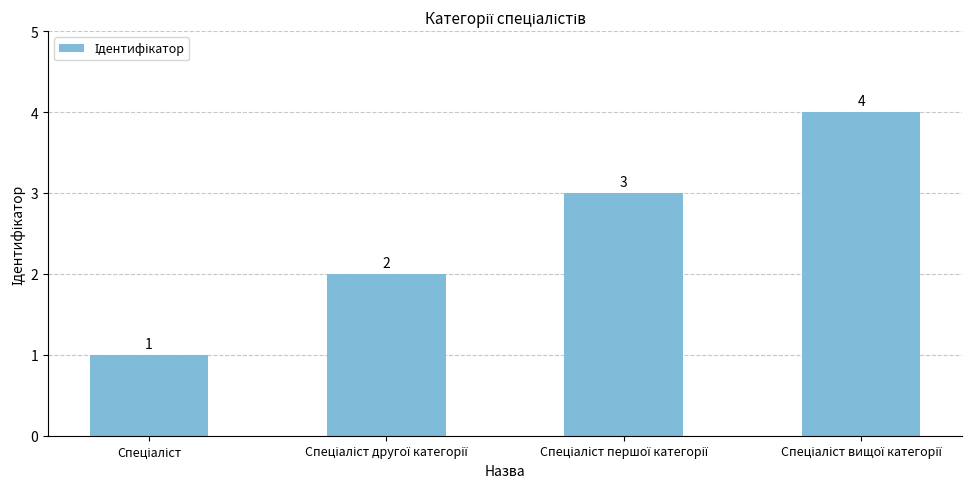

What is the difference between the maximum and minimum values?

3